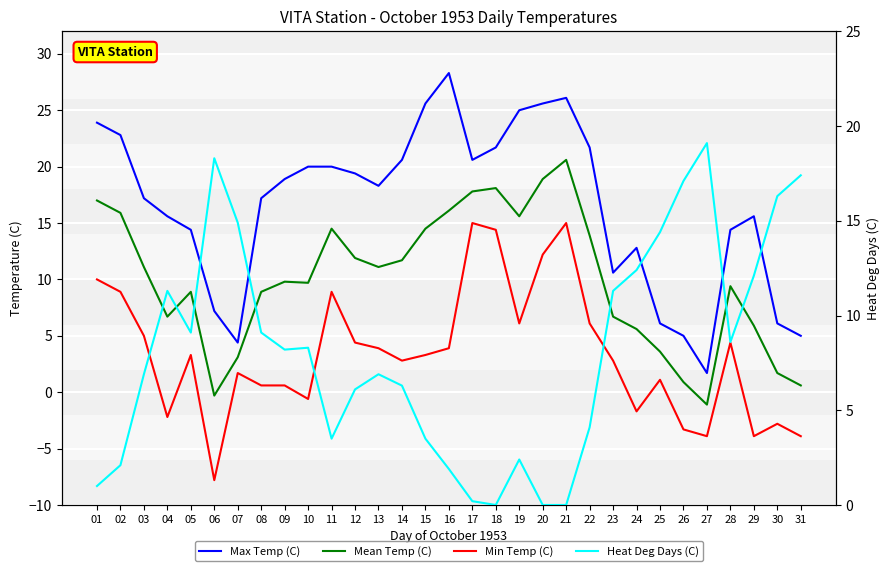

True or false: Min Temp (C) and Max Temp (C) intersect in this chart.

False